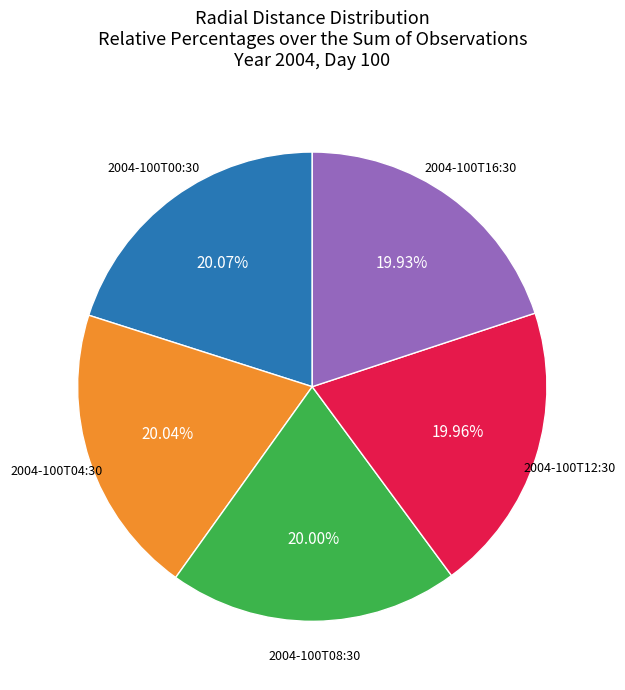

Is there any slice that represents more than half of the pie?

No